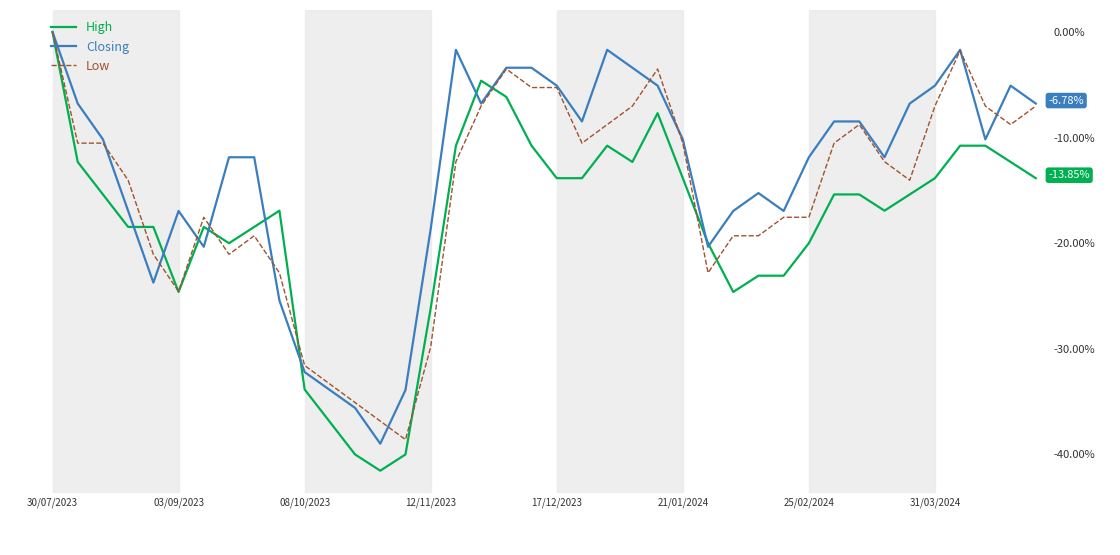

Which series has the largest total across all categories?

Closing